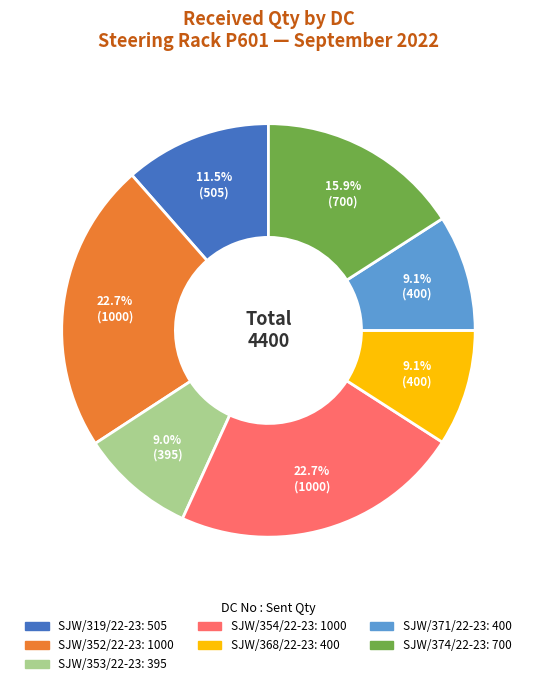

Does any single category account for the majority?

No